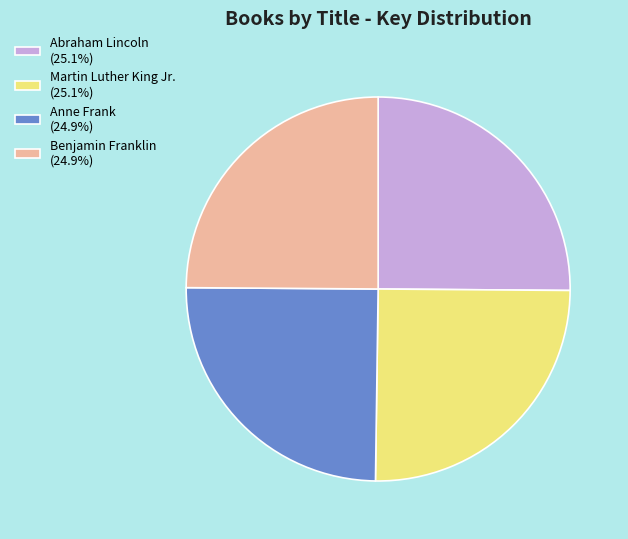

Does Benjamin Franklin account for over 50% of the chart?

No